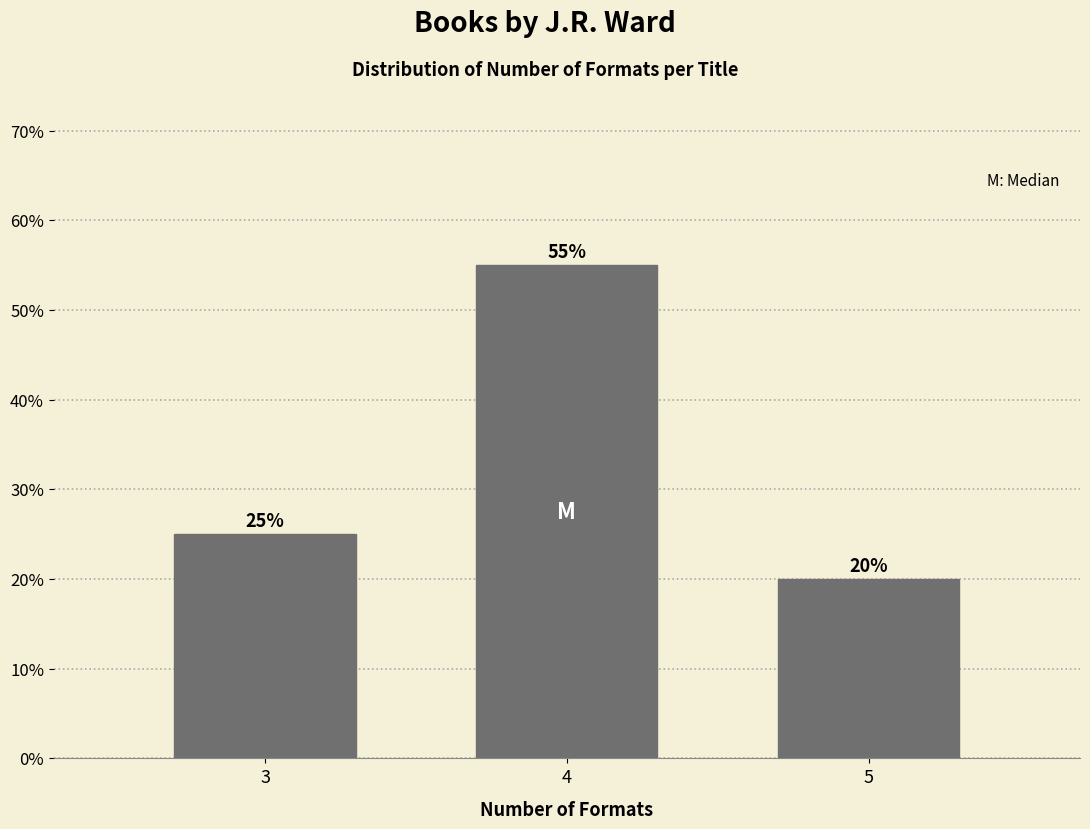

Reading left to right, what are all the values shown in this chart?

25.0	55.0	20.0